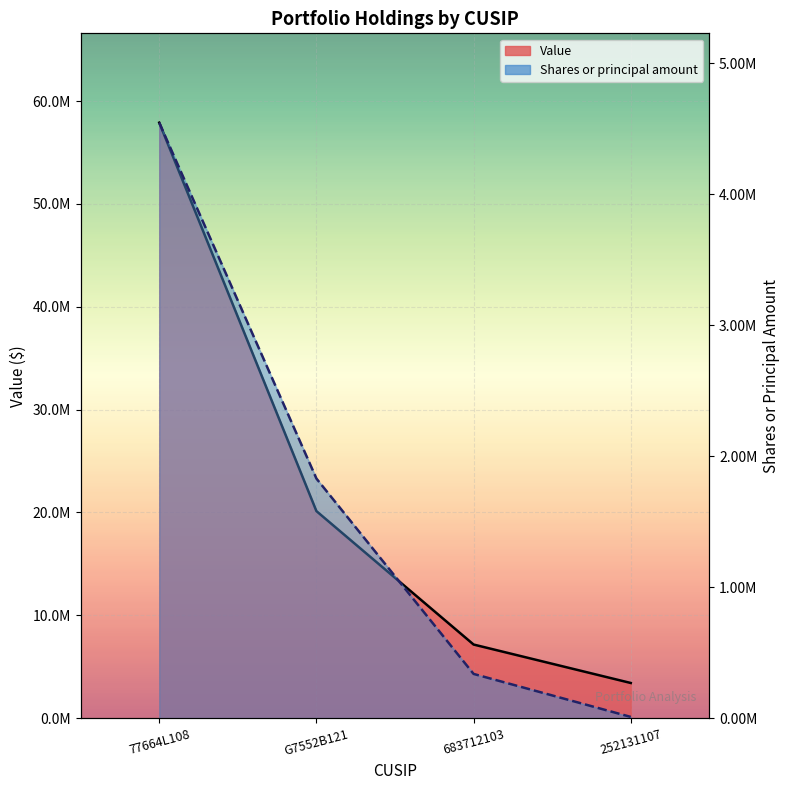

How many values in the Shares or principal amount series exceed 1830000?

1